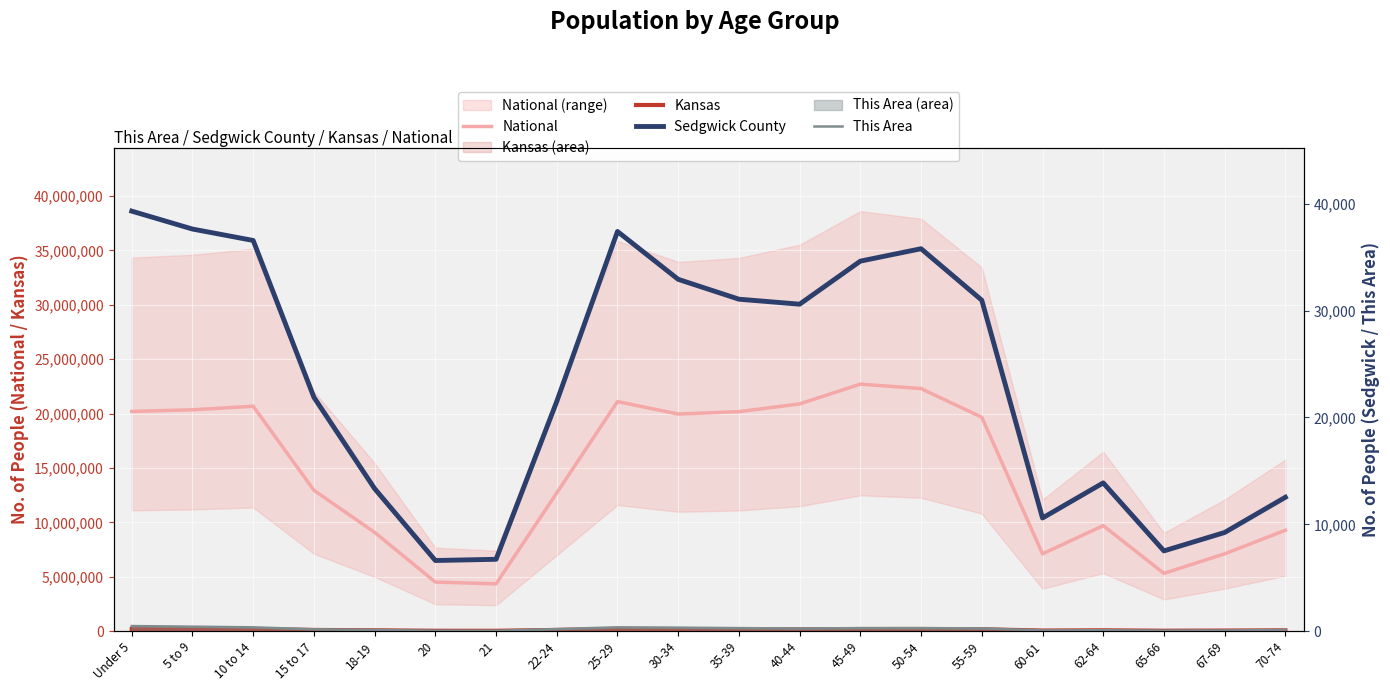

True or false: This Area and Sedgwick County cross at least once.

False